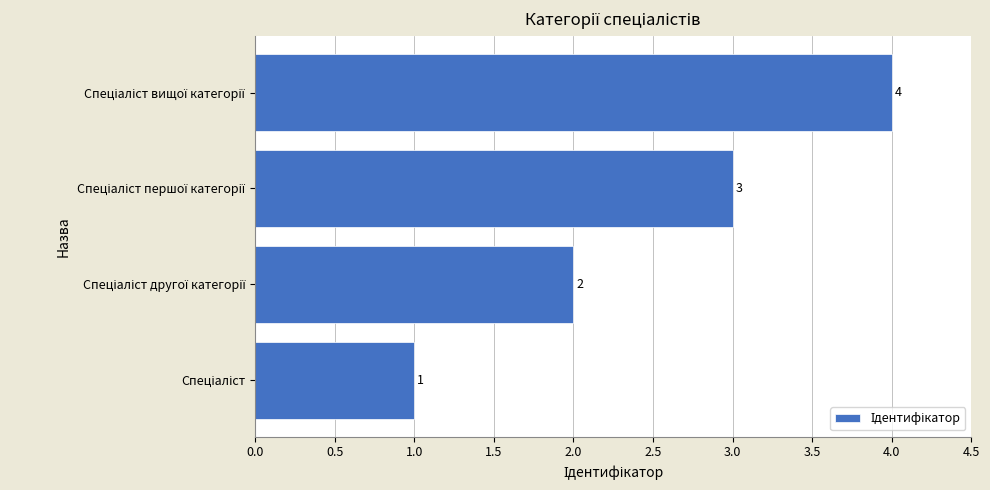

What is the difference between the maximum and minimum values?

3